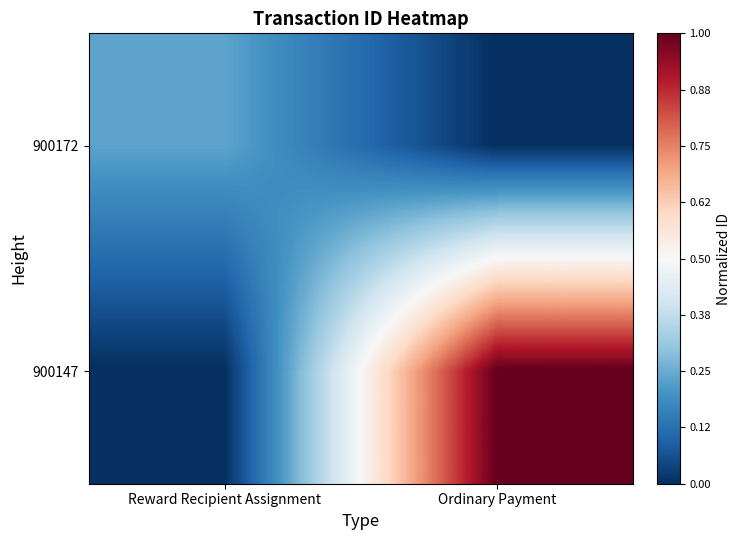

Reading left to right, transcribe all the data shown in this chart.

900172: Reward Recipient Assignment=0.2	Ordinary Payment=0.0
900147: Reward Recipient Assignment=0.0	Ordinary Payment=1.0